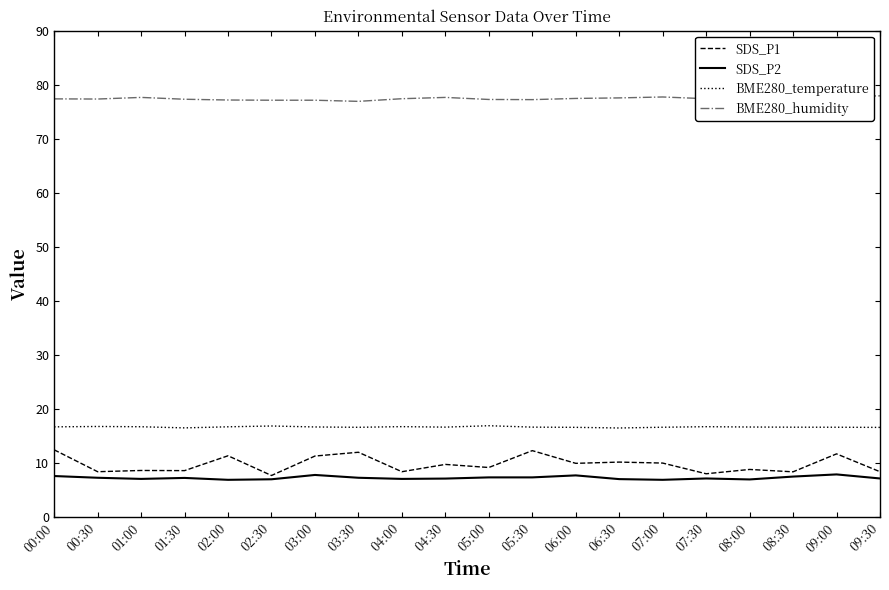

What is the greatest value displayed?

78.0